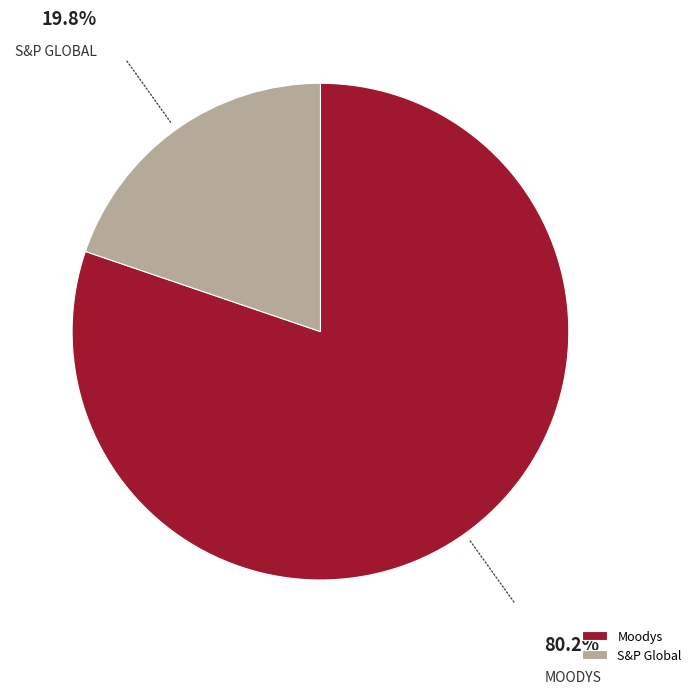

Between Moodys and S&P Global, which is larger?

Moodys